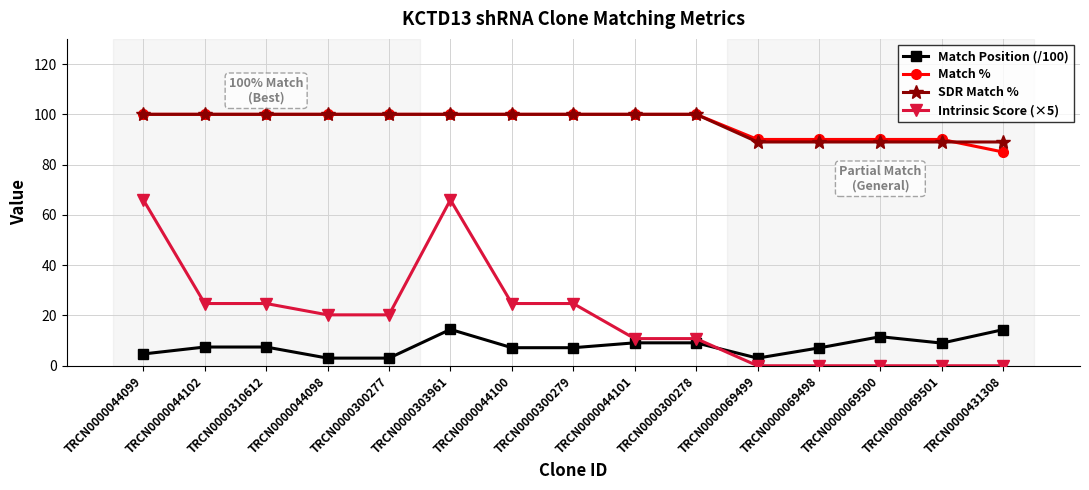

The SDR Match % series shows 52.7 at TRCN0000069500. True or false?

False